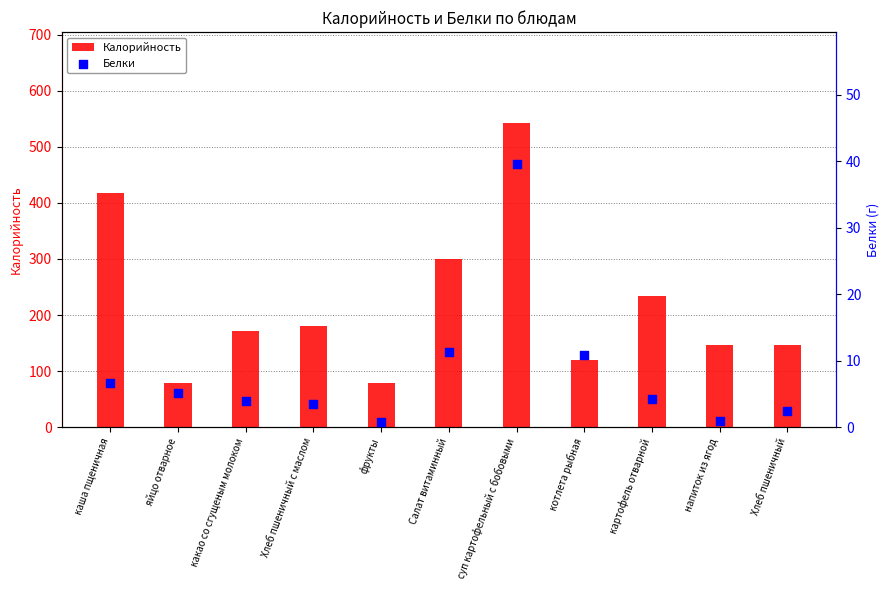

Which series reaches the minimum Y coordinate?

Белки